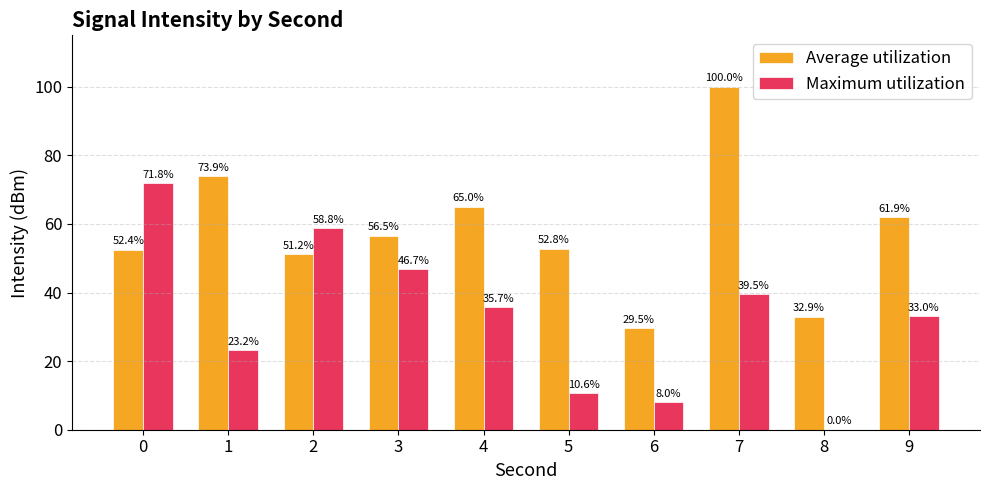

What is the average value of the Average utilization series?

57.6